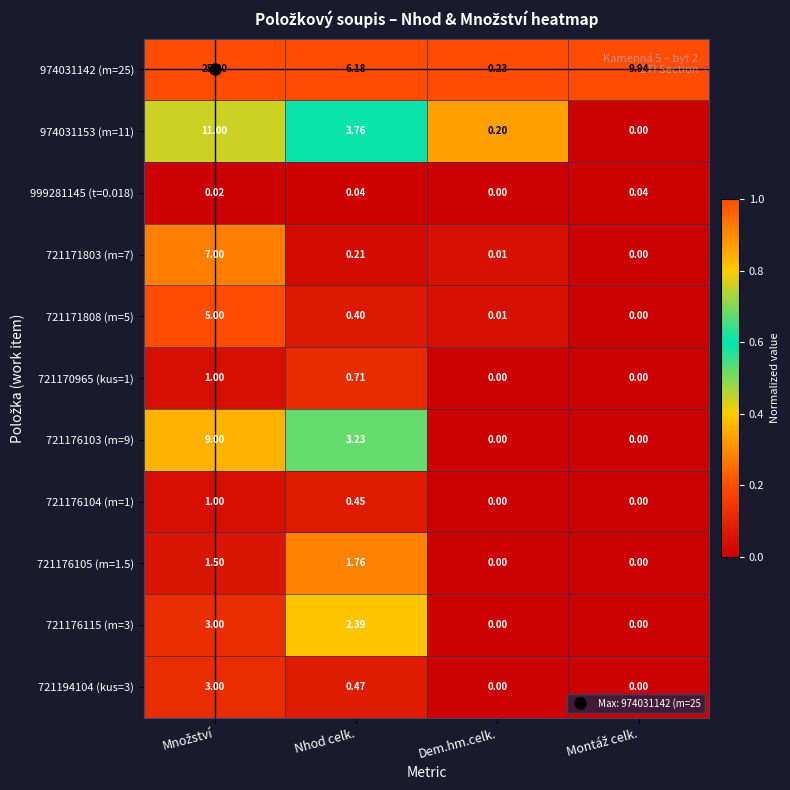

Where is 721194104 (kus=3) nearest to the value 1?

Nhod celk.